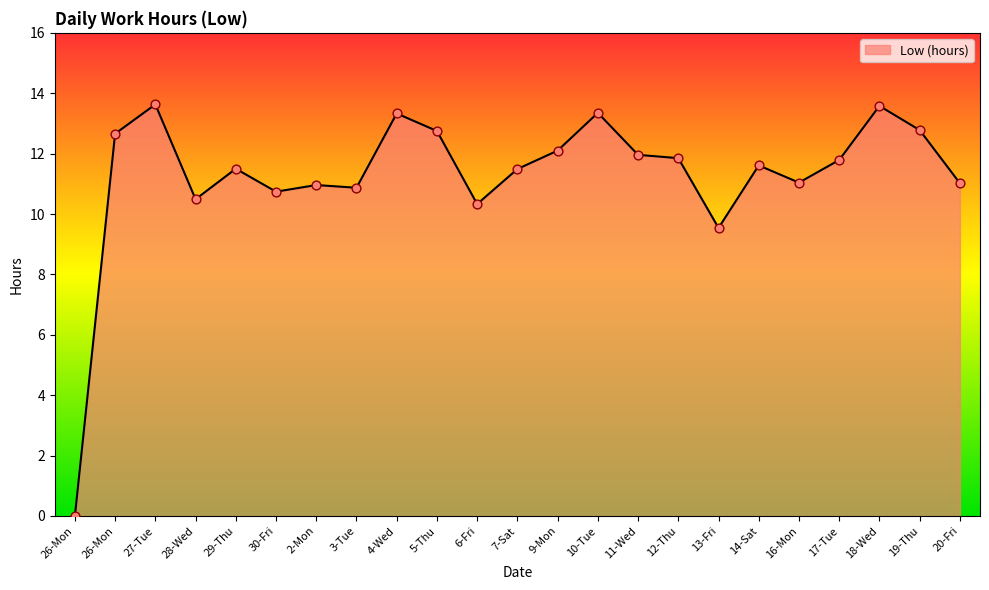

How many lines are shown in the chart?

1